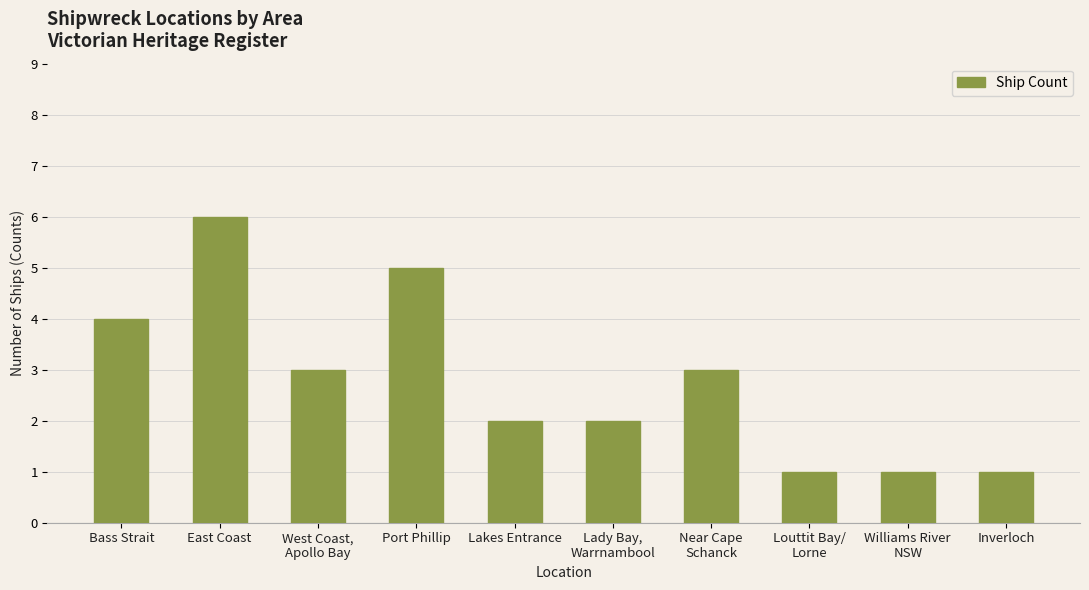

How many data points does each series have?

10